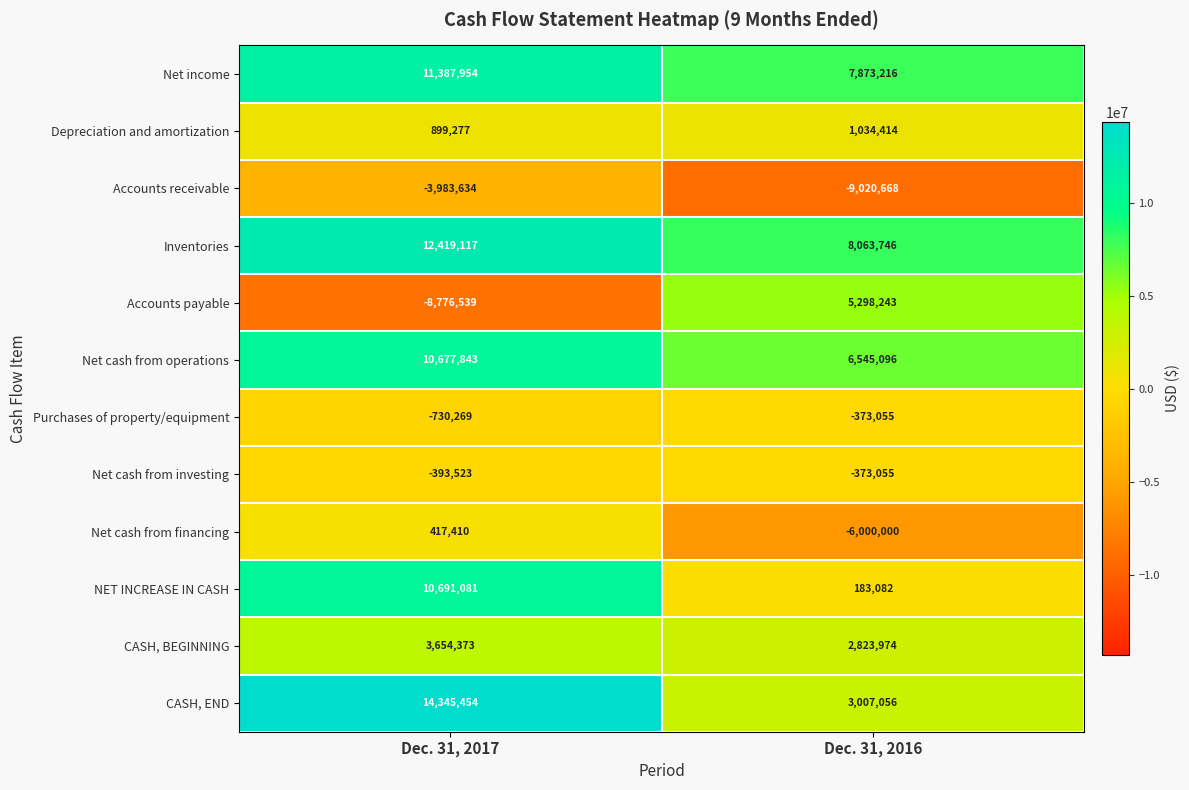

Reading left to right, transcribe all the data shown in this chart.

Net income: Dec. 31, 2017=11387954	Dec. 31, 2016=7873216
Depreciation and amortization: Dec. 31, 2017=899277	Dec. 31, 2016=1034414
Accounts receivable: Dec. 31, 2017=-3983634	Dec. 31, 2016=-9020668
Inventories: Dec. 31, 2017=12419117	Dec. 31, 2016=8063746
Accounts payable: Dec. 31, 2017=-8776539	Dec. 31, 2016=5298243
Net cash from operations: Dec. 31, 2017=10677843	Dec. 31, 2016=6545096
Purchases of property/equipment: Dec. 31, 2017=-730269	Dec. 31, 2016=-373055
Net cash from investing: Dec. 31, 2017=-393523	Dec. 31, 2016=-373055
Net cash from financing: Dec. 31, 2017=417410	Dec. 31, 2016=-6000000
NET INCREASE IN CASH: Dec. 31, 2017=10691081	Dec. 31, 2016=183082
CASH, BEGINNING: Dec. 31, 2017=3654373	Dec. 31, 2016=2823974
CASH, END: Dec. 31, 2017=14345454	Dec. 31, 2016=3007056